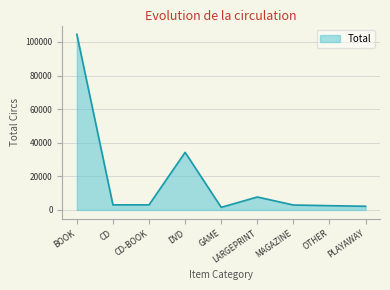

At which label does the data first exceed 3035?

BOOK